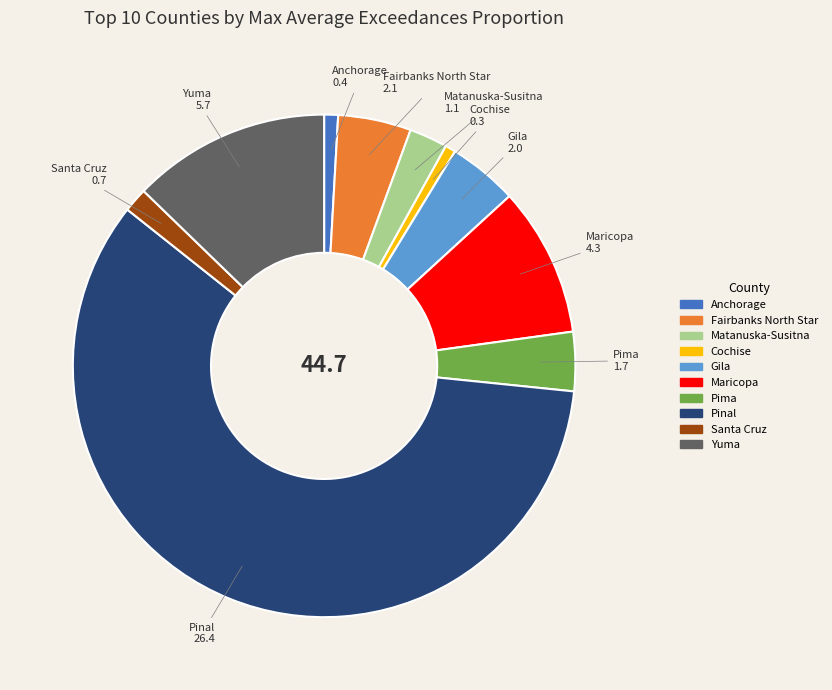

How many slices are in this pie chart?

10